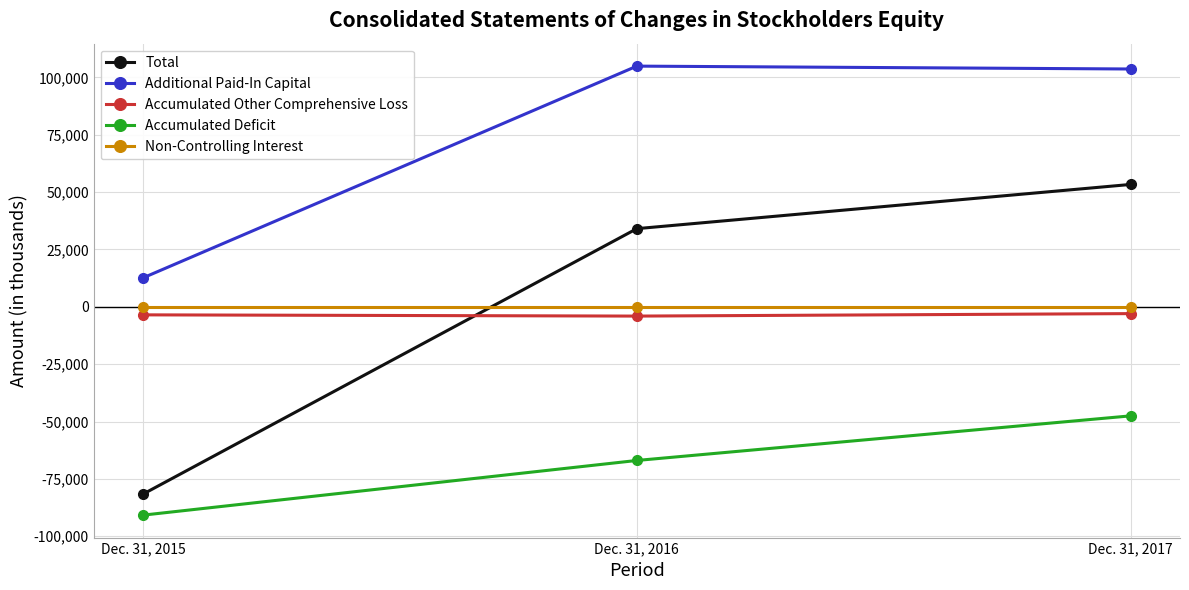

What is the value of the Accumulated Other Comprehensive Loss point at the 2nd from the left?

-4049